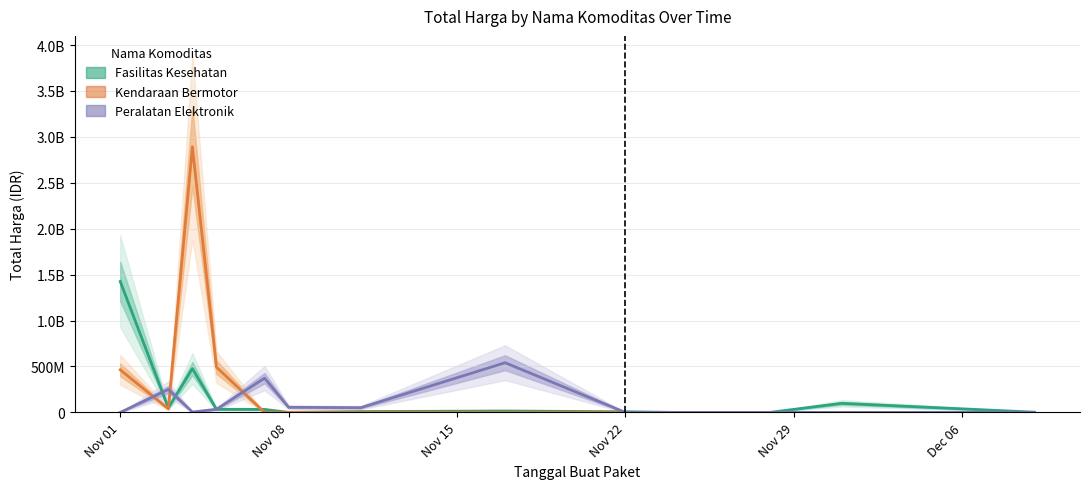

What is the value of the Fasilitas Kesehatan point at the 6th from the left?

577875